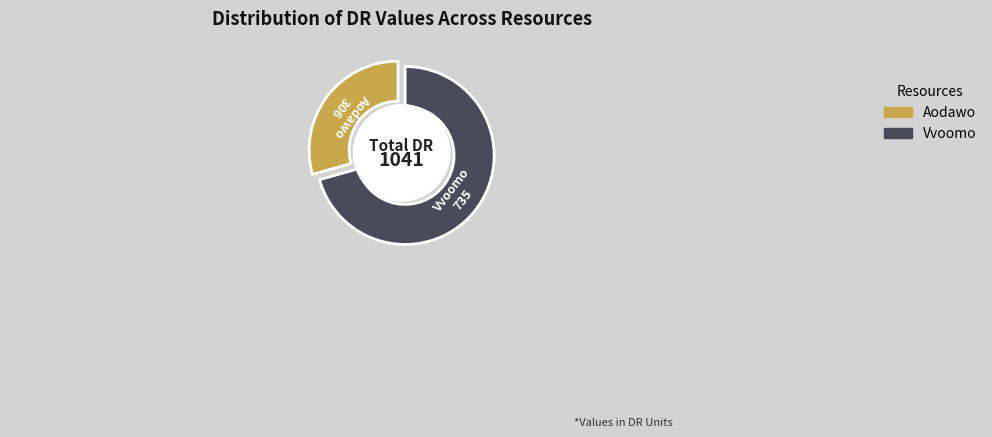

What portion of the pie excludes Vvoomo?

29.4%